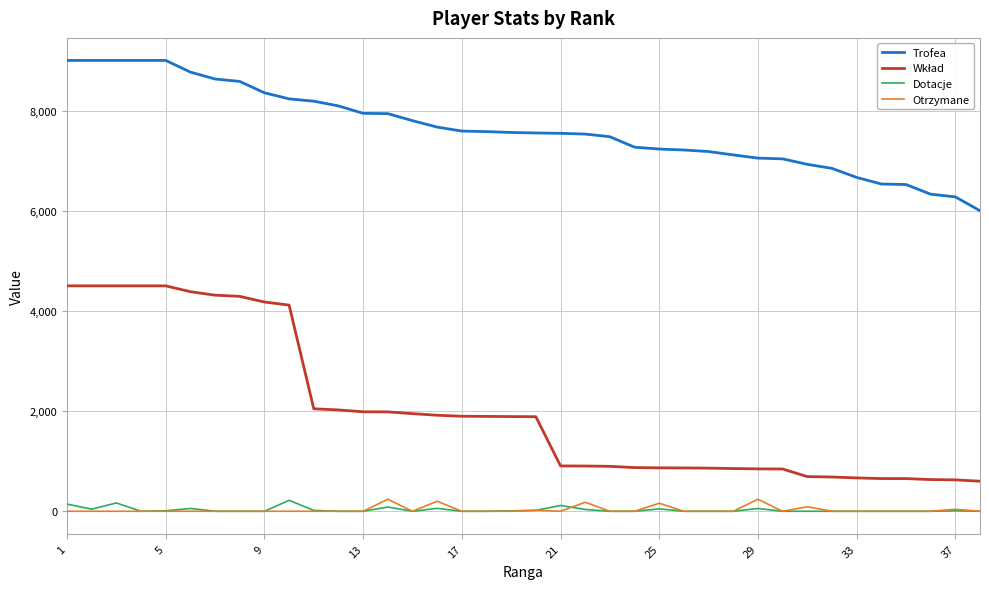

What is the sum of all Trofea values?

290215